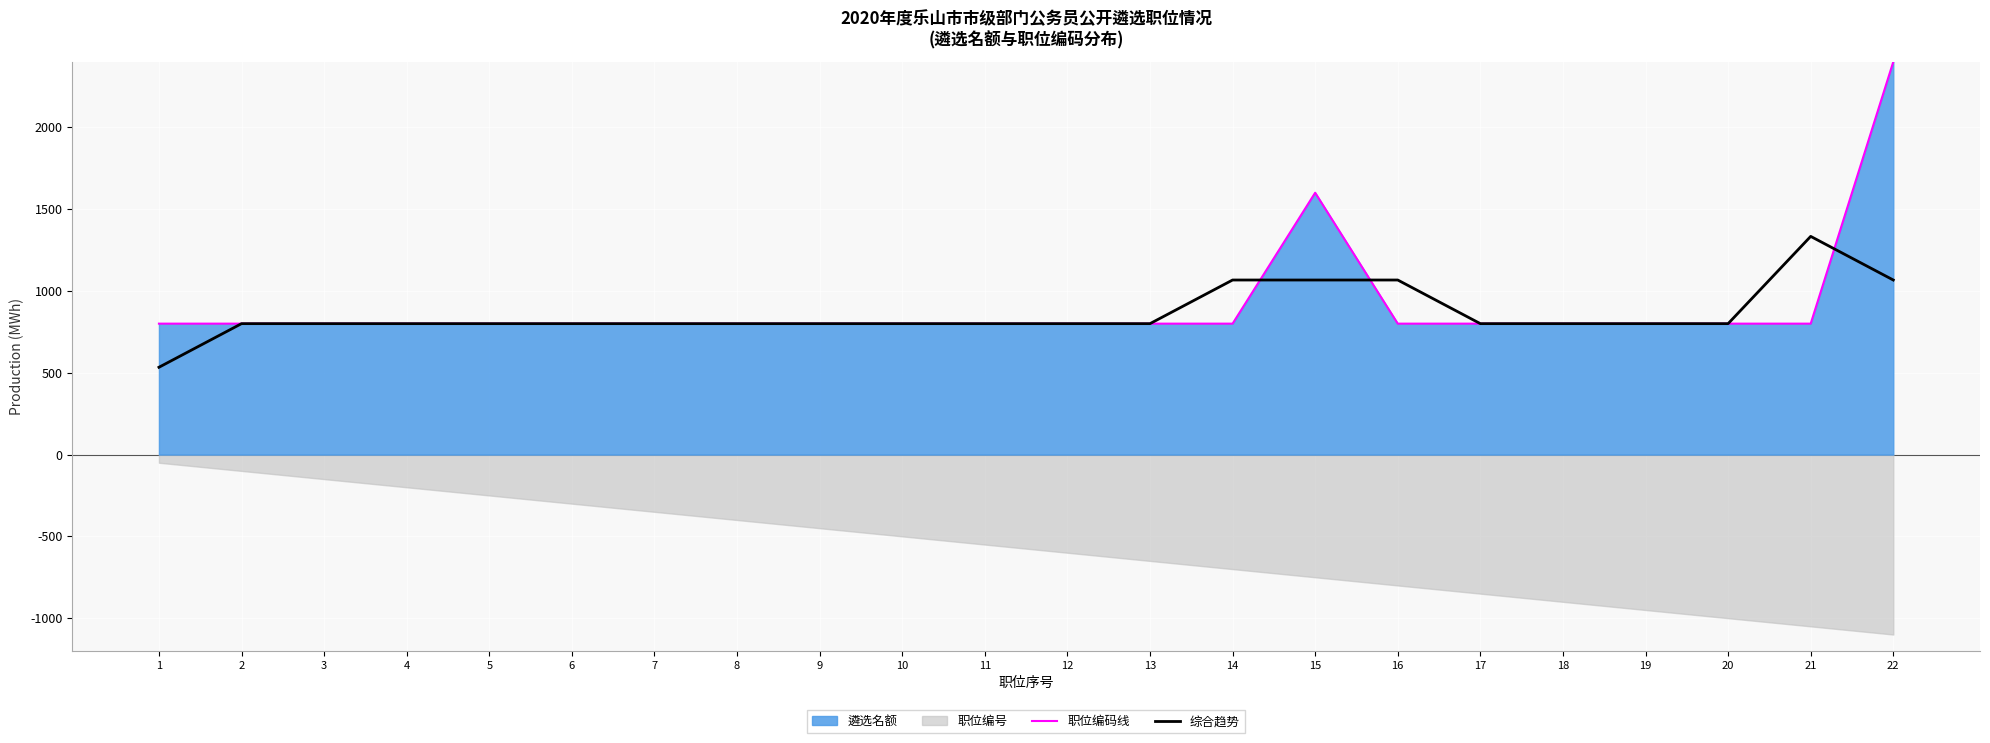

Between 15 and 9, which is larger?

15